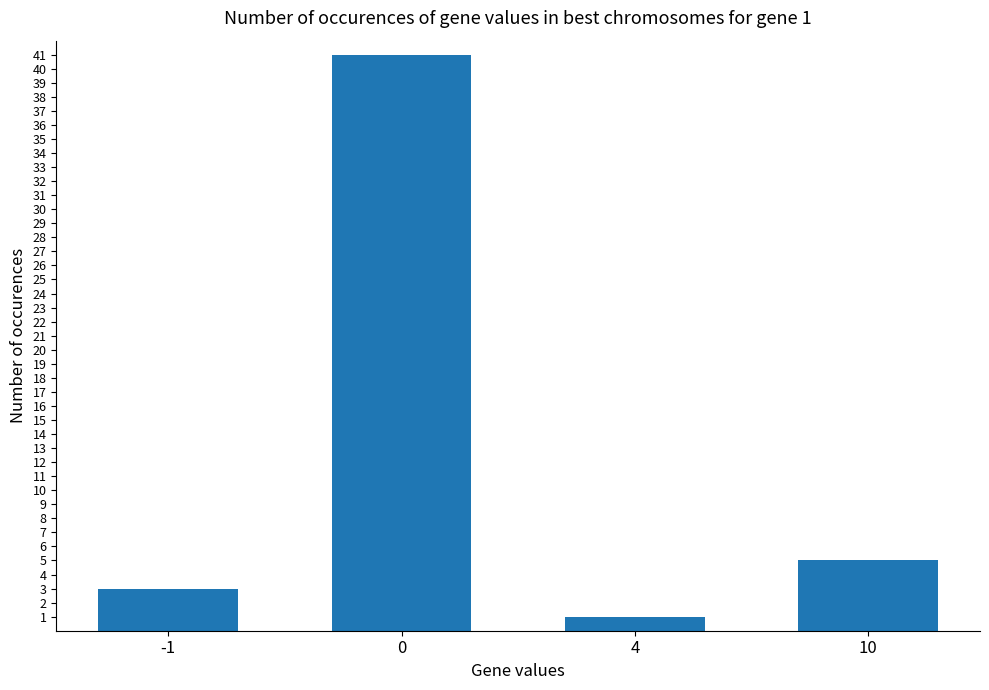

What value does the data have at 0?

41